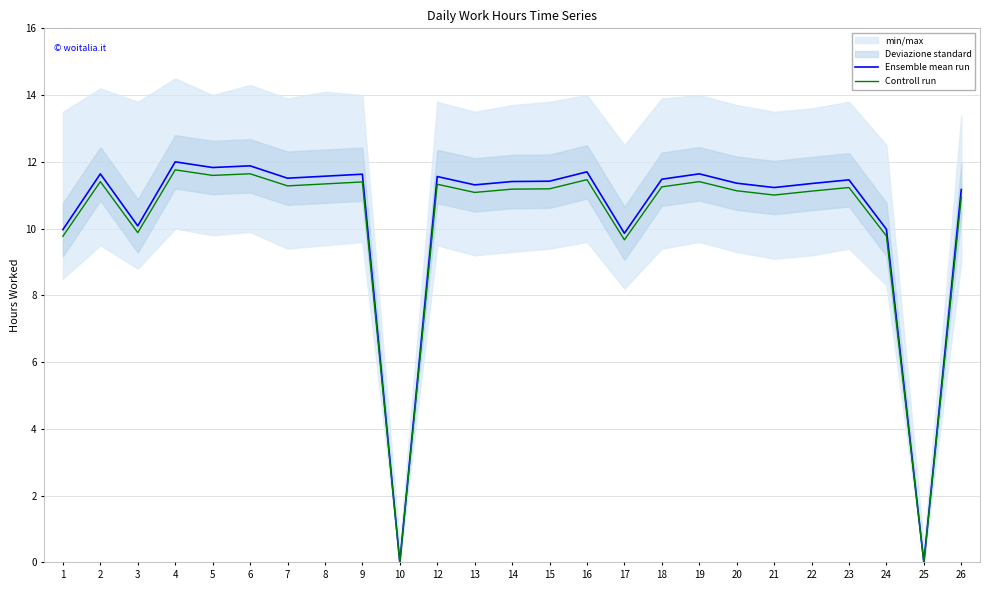

True or false: Controll run and Ensemble mean run cross at least once.

False